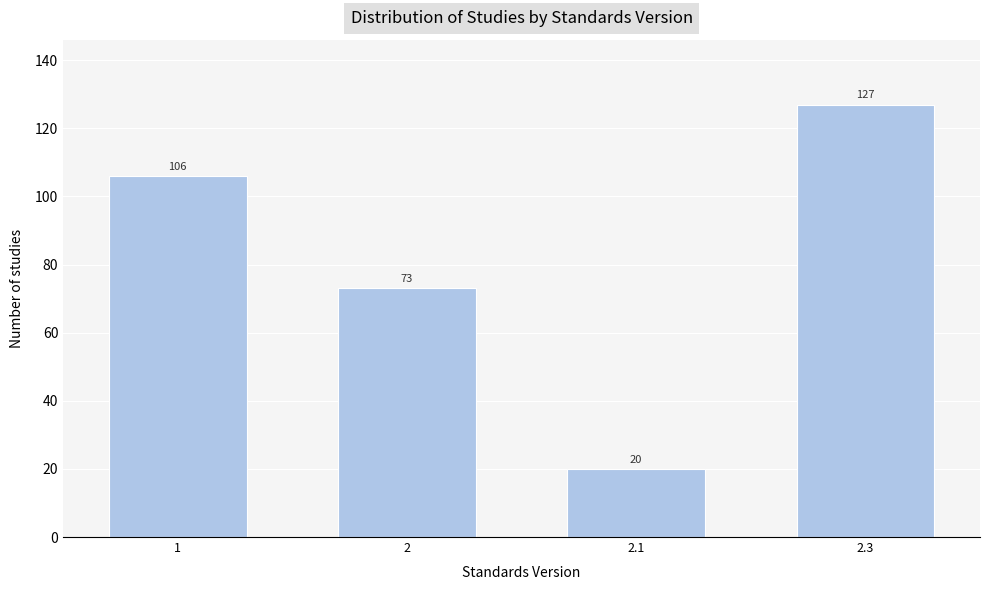

Reading left to right, extract all data points from this chart.

106	73	20	127